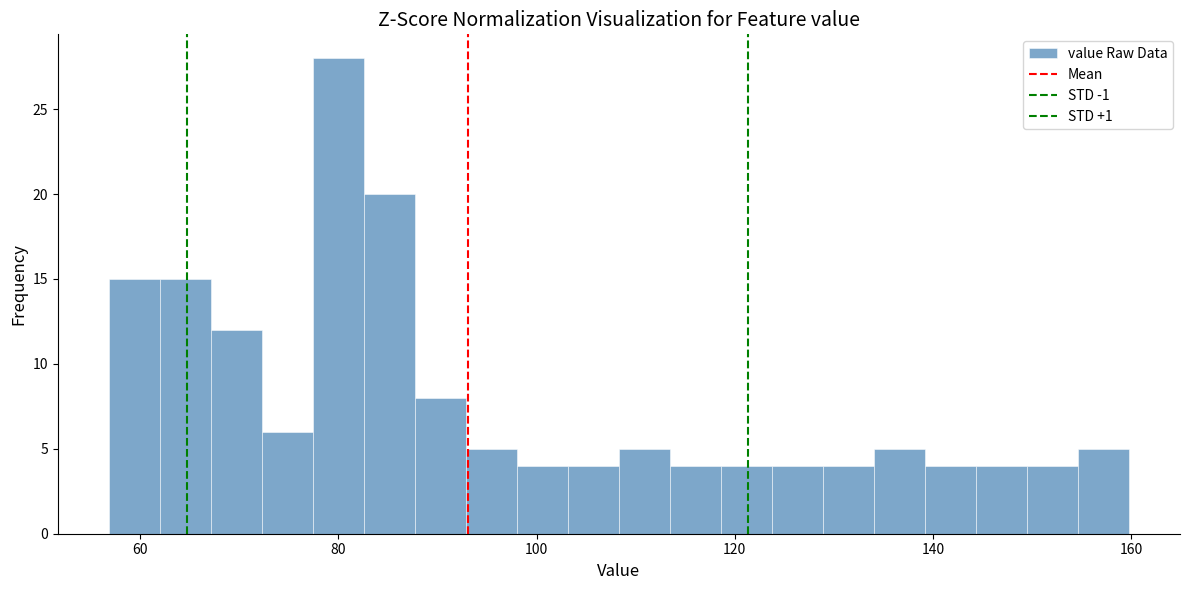

Around what value on the x-axis is the tallest bar? Give the approximate position of its centre, as read against the axis.

80